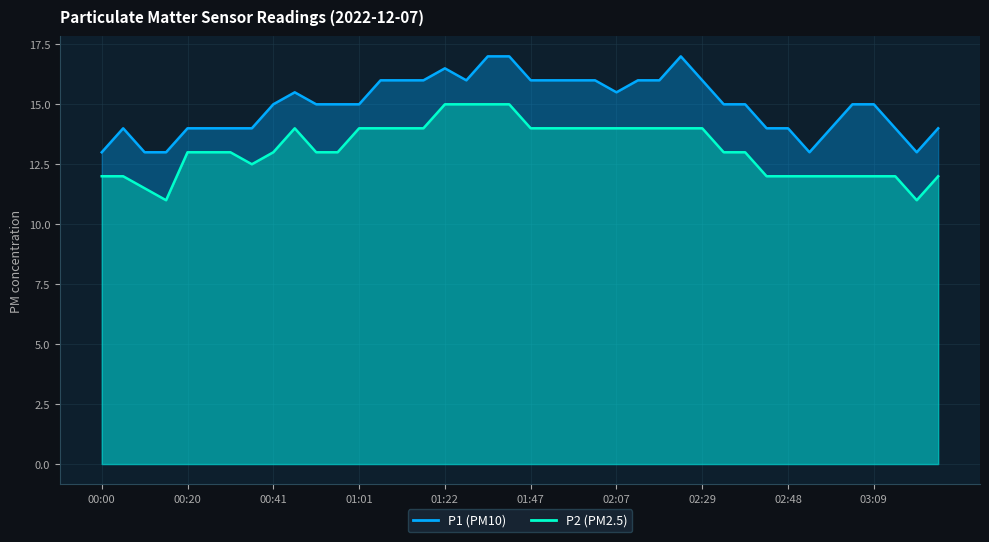

What is the difference between the highest and lowest values at 03:19?

2.0